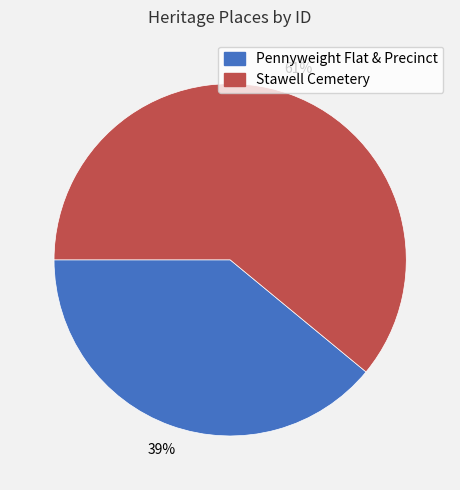

To the nearest percent, what percentage of the pie is Stawell Cemetery?

61%